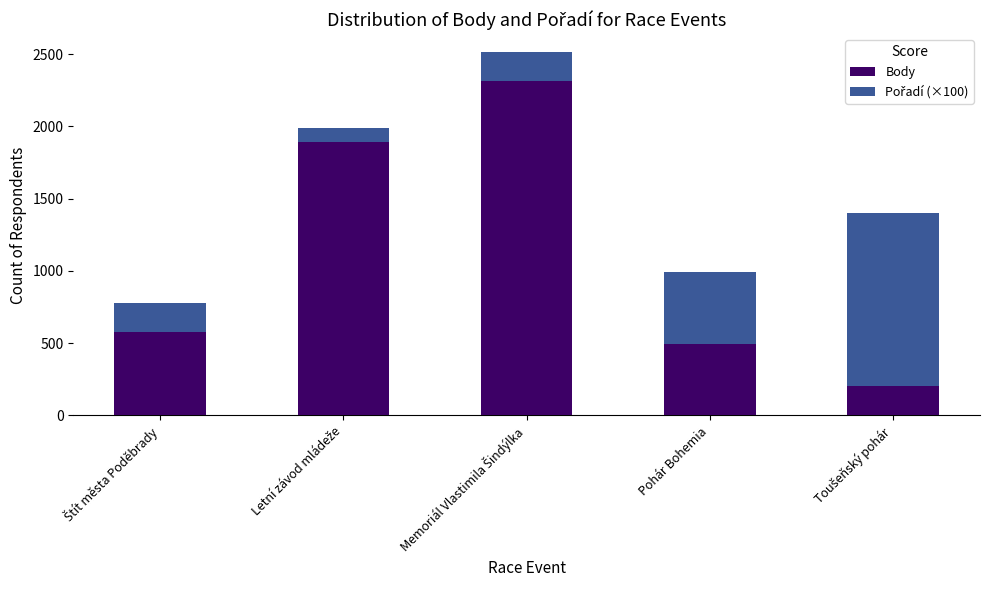

How many values in the Body series are below 578?

2